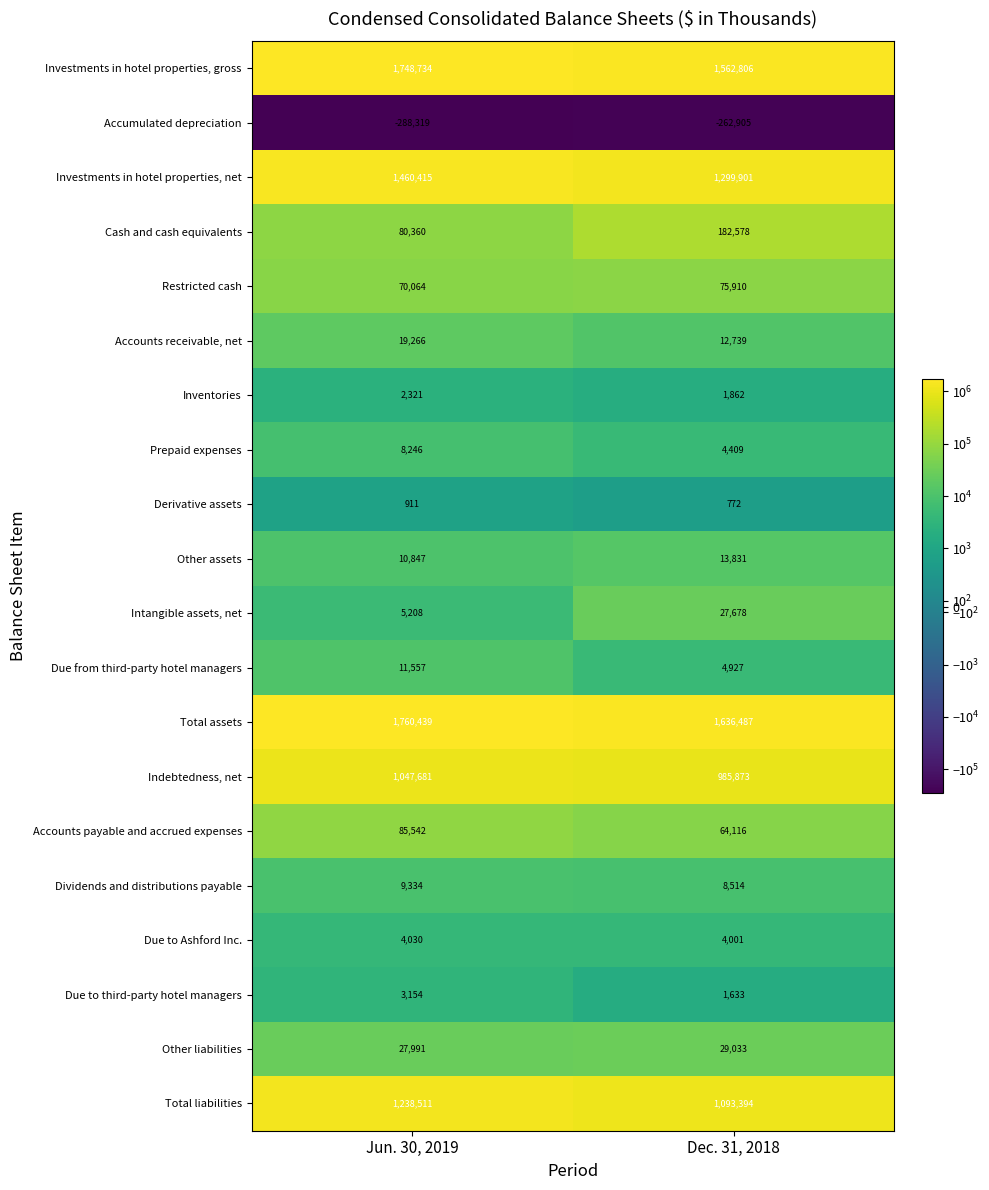

True or false: Restricted cash has a value of 70064 at Jun. 30, 2019.

True